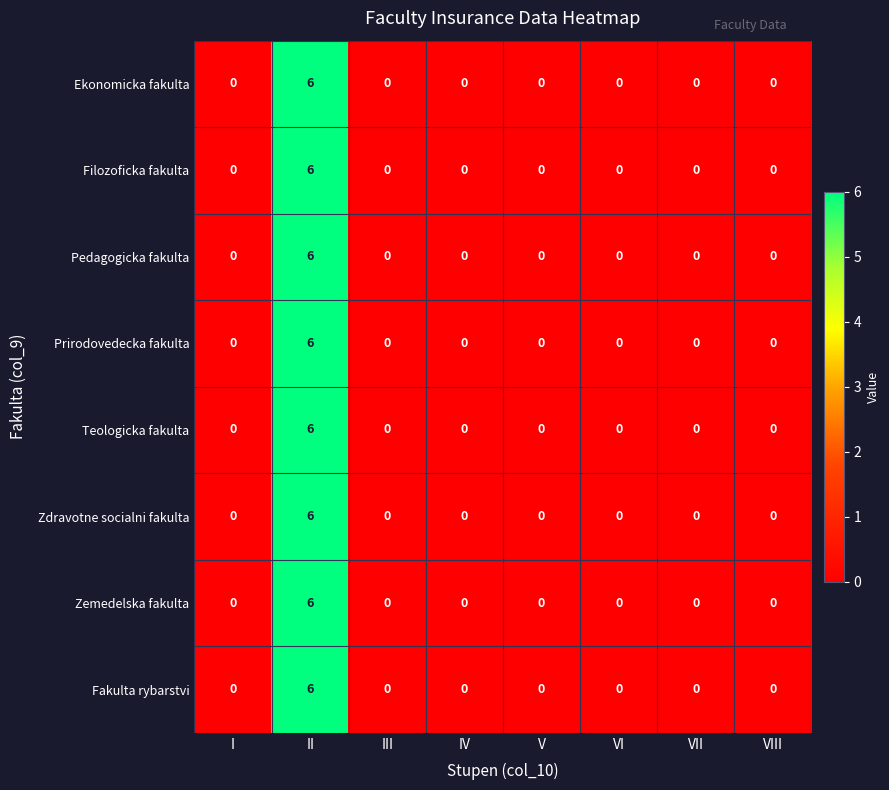

The Prirodovedecka fakulta series shows 0 at VII. True or false?

True